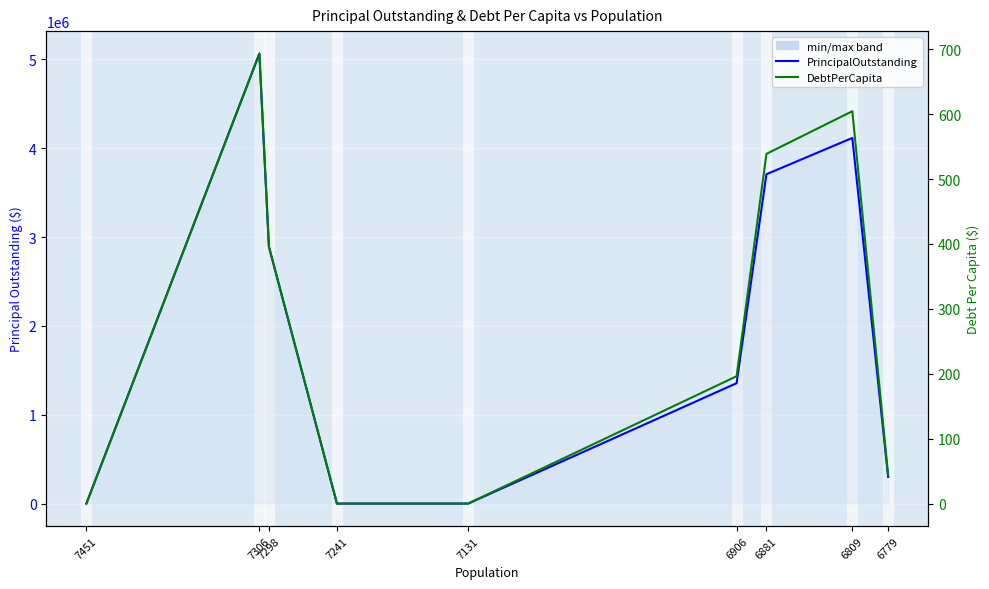

True or false: DebtPerCapita and PrincipalOutstanding cross at least once.

False